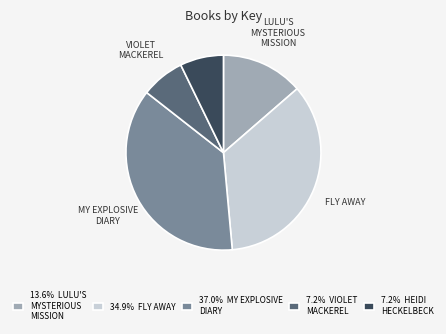

Approximately how many times larger is the value at LULU'S MYSTERIOUS MISSION compared to HEIDI HECKELBECK?

1.9